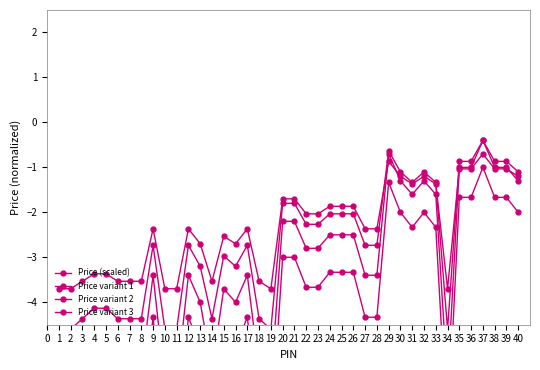

What are all the series names shown in the legend?

Price (scaled), Price variant 1, Price variant 2, Price variant 3